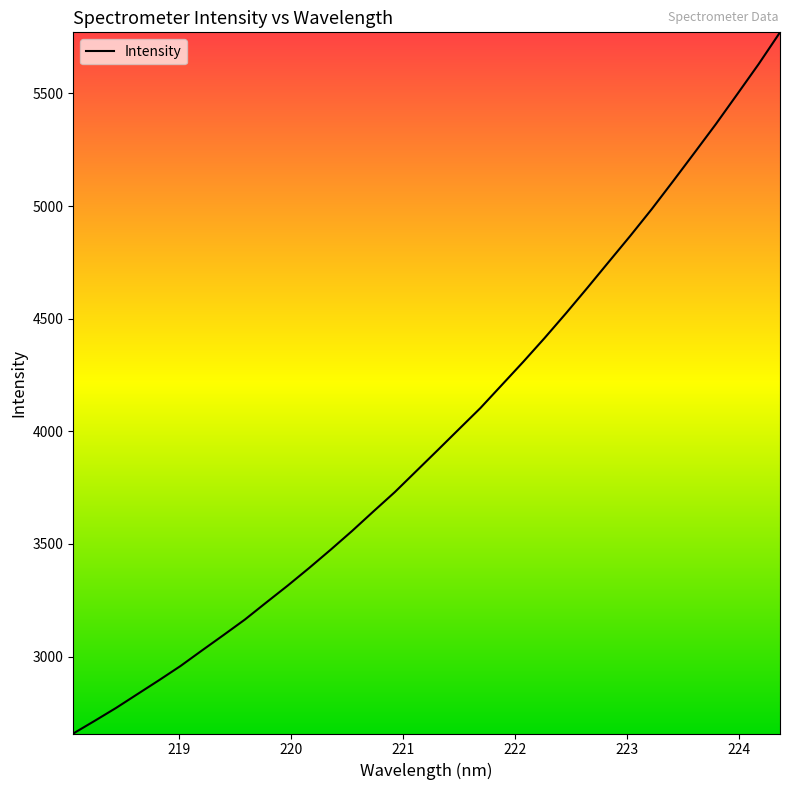

What is the smallest value displayed?

2658.2